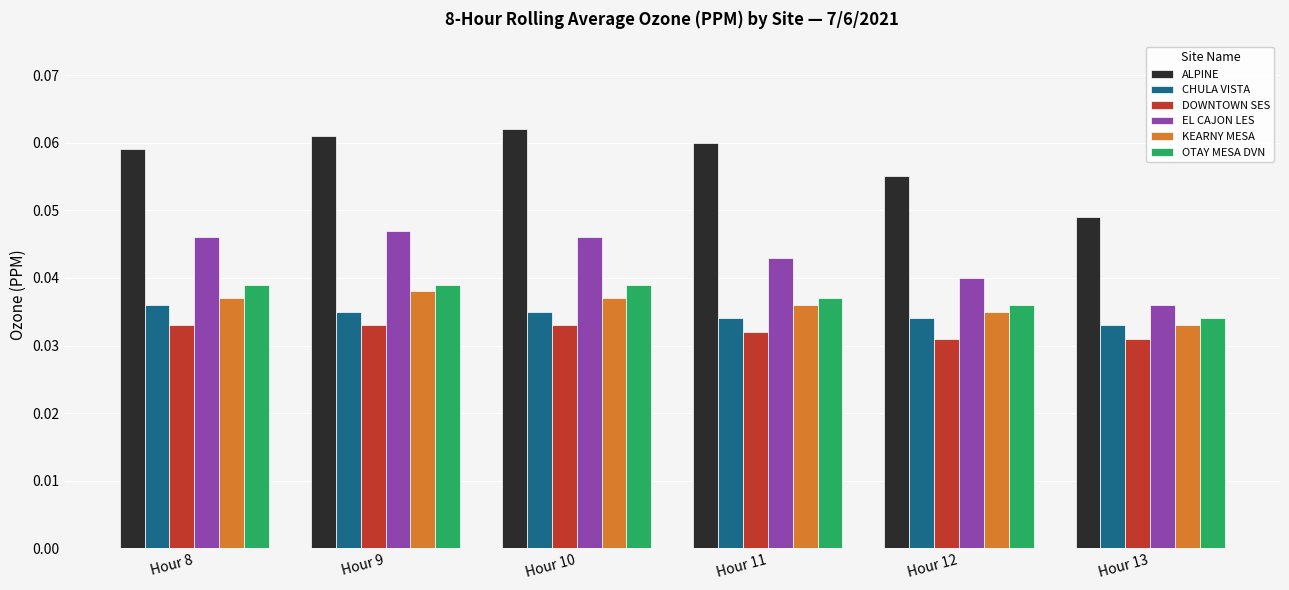

Between Hour 9 and Hour 11, which series saw the biggest shift?

EL CAJON LES